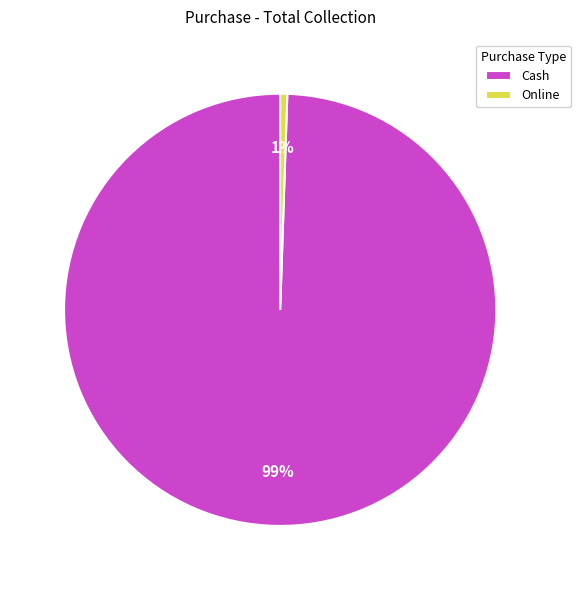

Which slice is the largest?

Cash